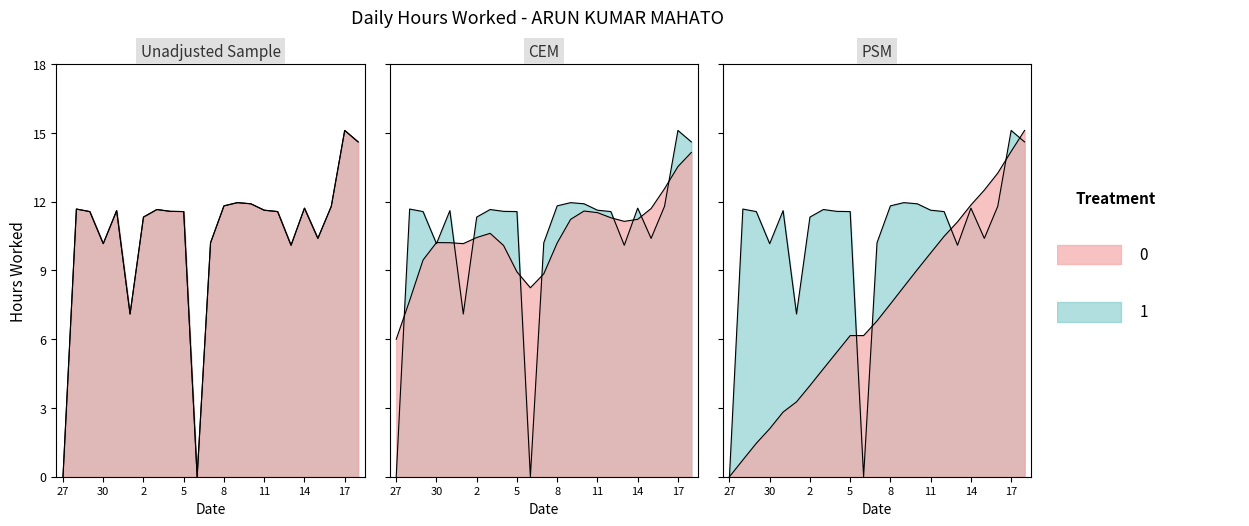

What is the label of the 8th point from the left?

3